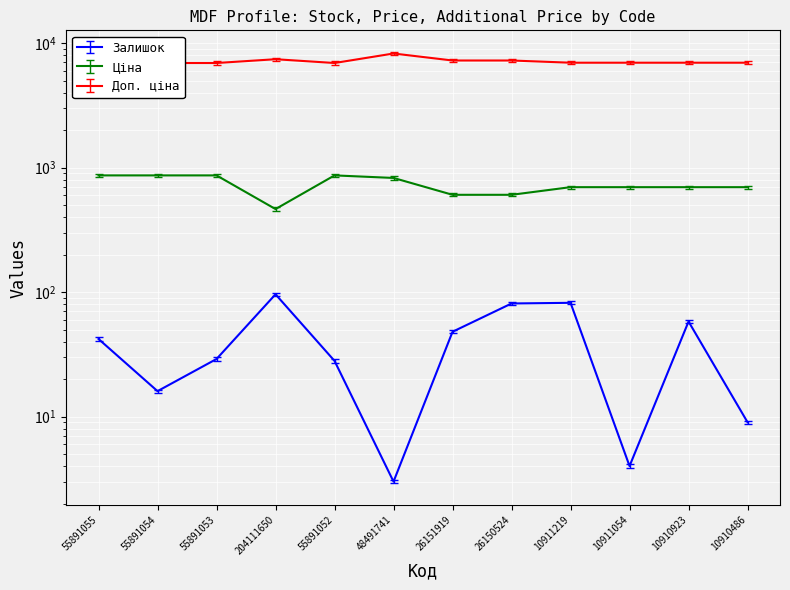

What value does the Доп. ціна series have at 10910923?

6969.0